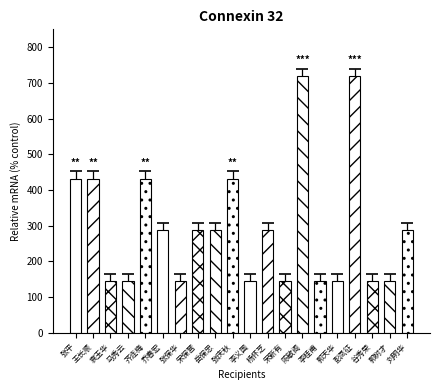

What is the difference between the values at 谷秀荣 and 刘明华?

144